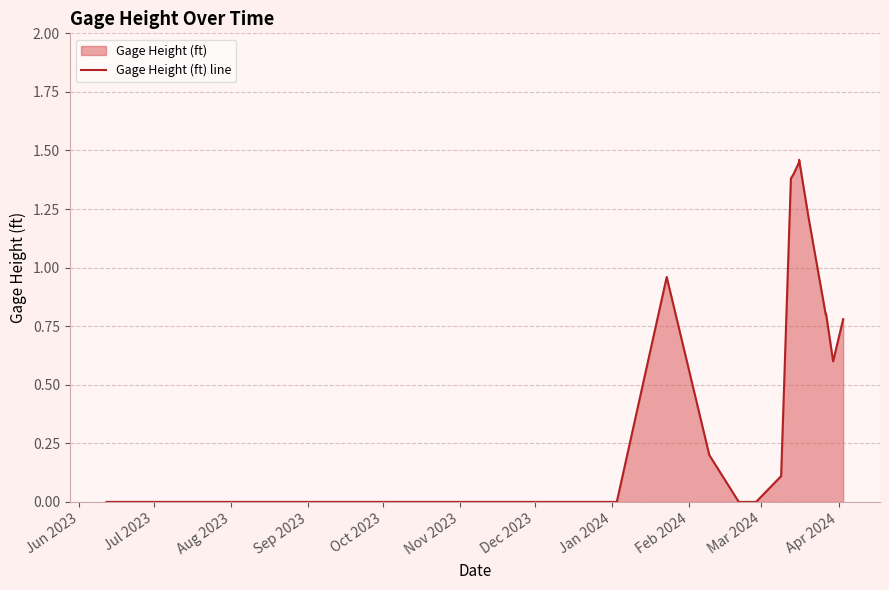

How many lines are shown in the chart?

1